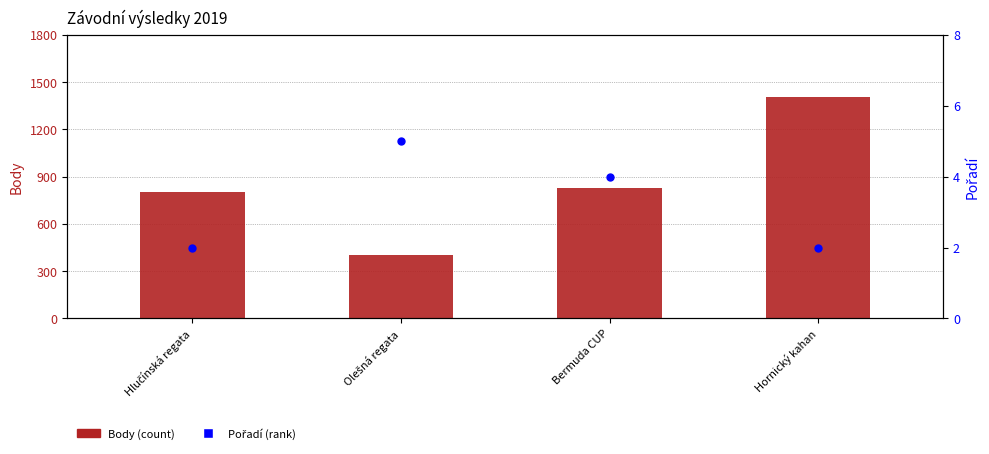

What are all the series names shown in the legend?

Body, Pořadí